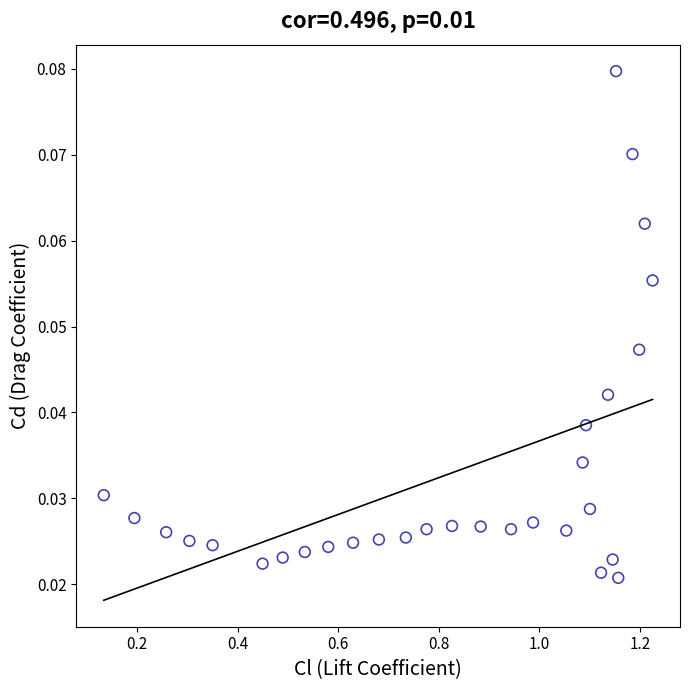

What is the range of X values (max minus min)?

1.1